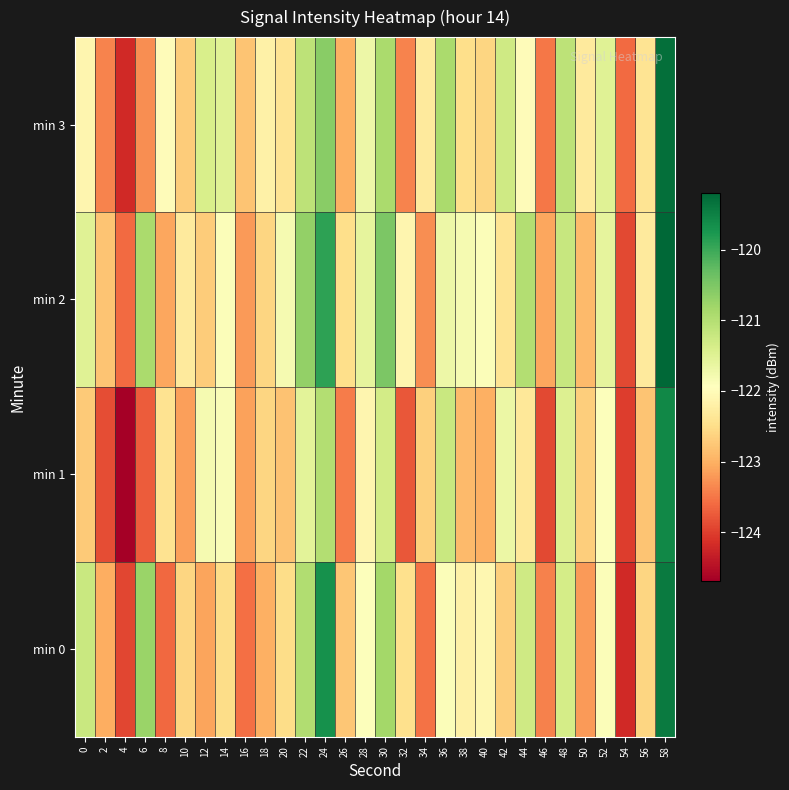

What is the minimum value shown in the chart?

-124.7